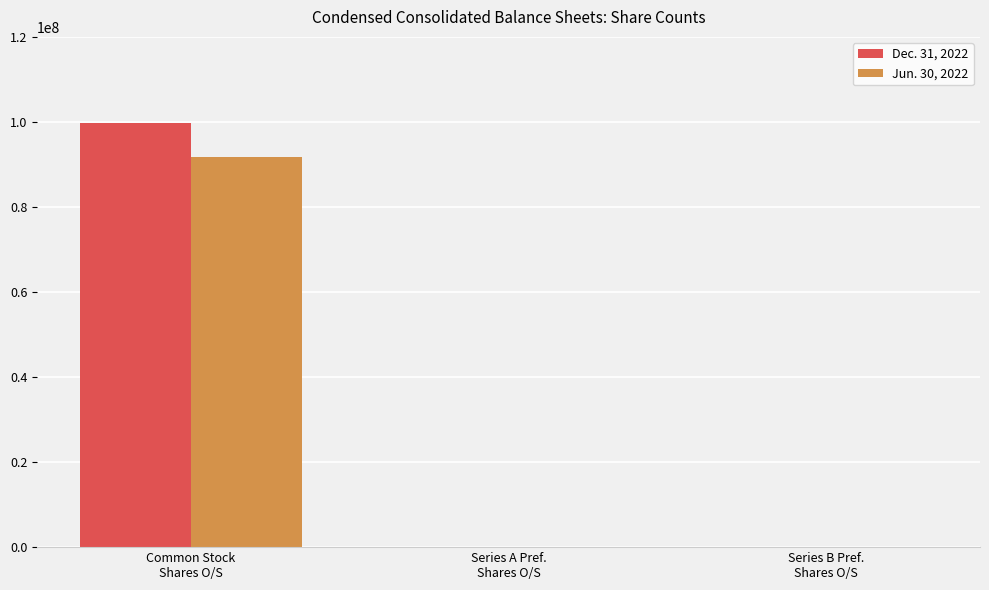

How many distinct data groups are displayed?

2